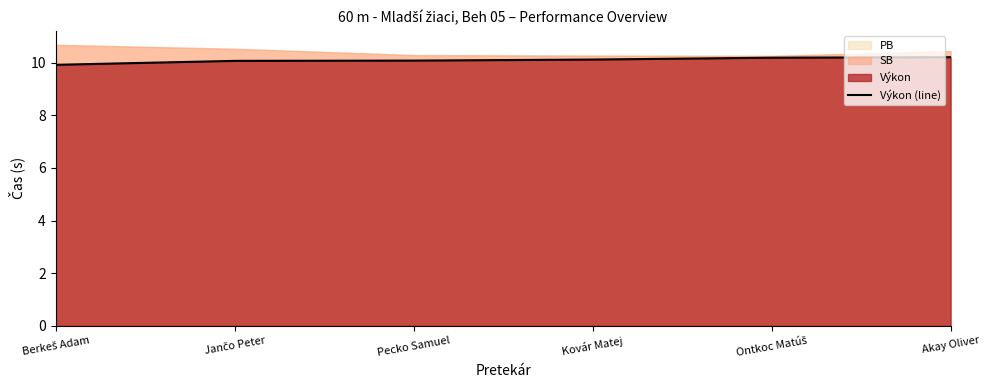

Is it true that the value at Ontkoc Matúš is 10.2?

True